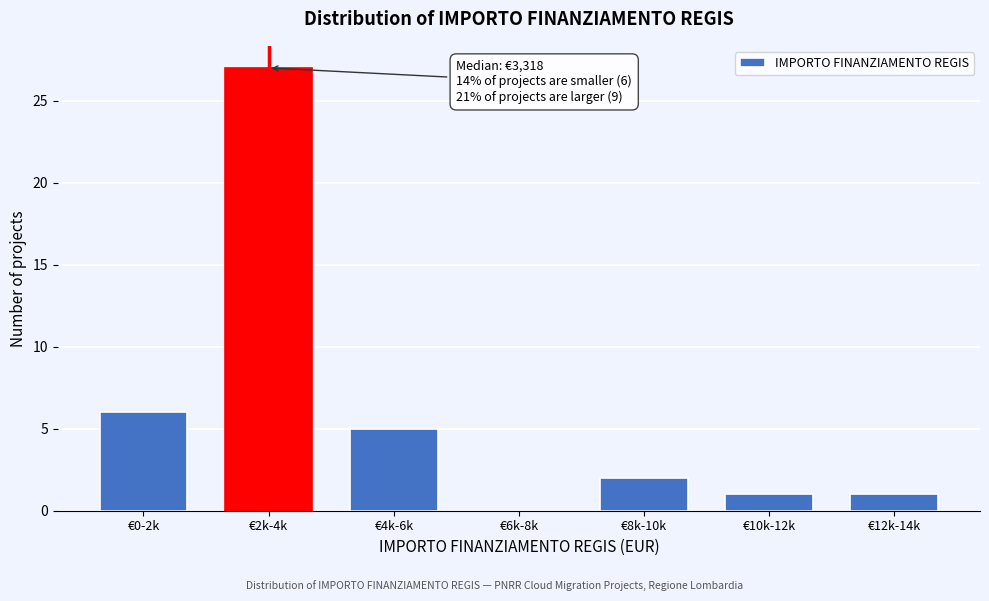

Reading right to left, extract all data points from this chart.

€12k-14k=1	€10k-12k=1	€8k-10k=2	€6k-8k=0	€4k-6k=5	€2k-4k=27	€0-2k=6